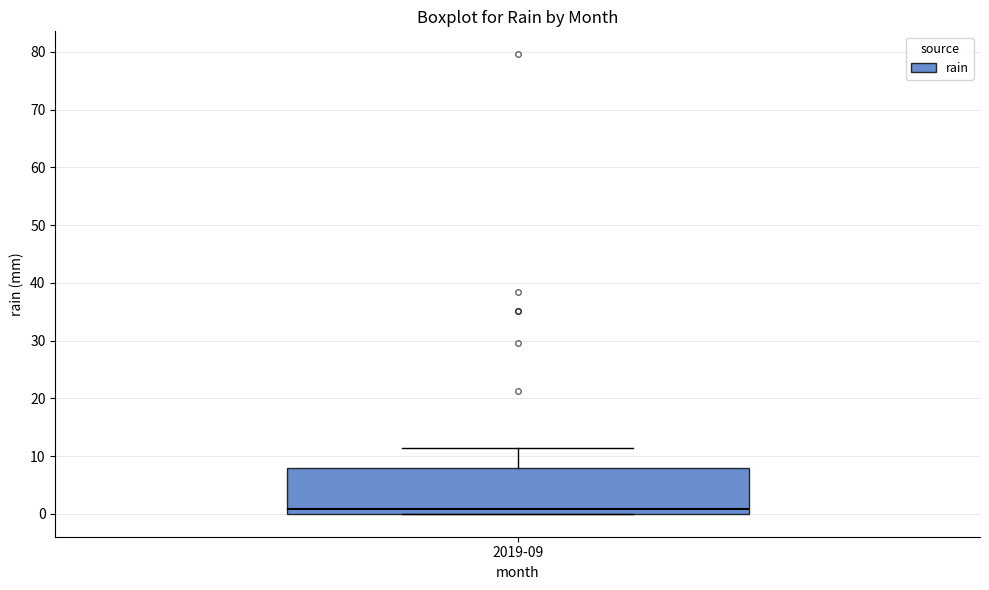

Where does the upper whisker of the box for 2019-09 end on the y-axis? The values are not printed on the chart, so give them approximately, as read against the axis.

11